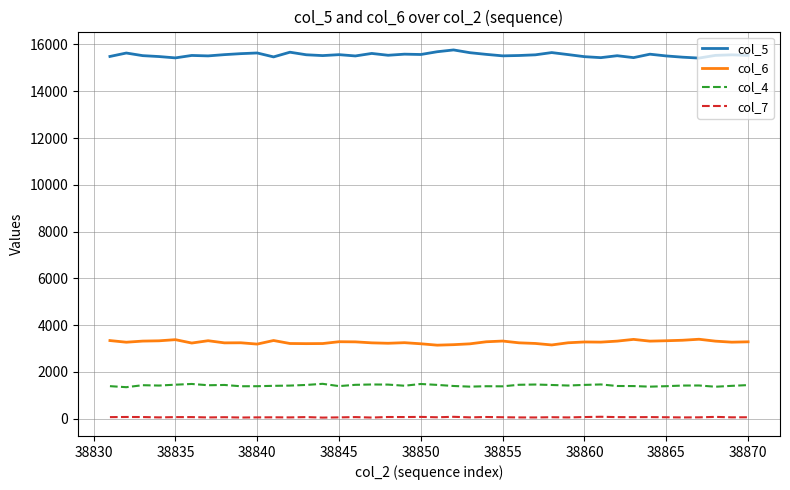

What is the maximum value shown in the chart?

15767